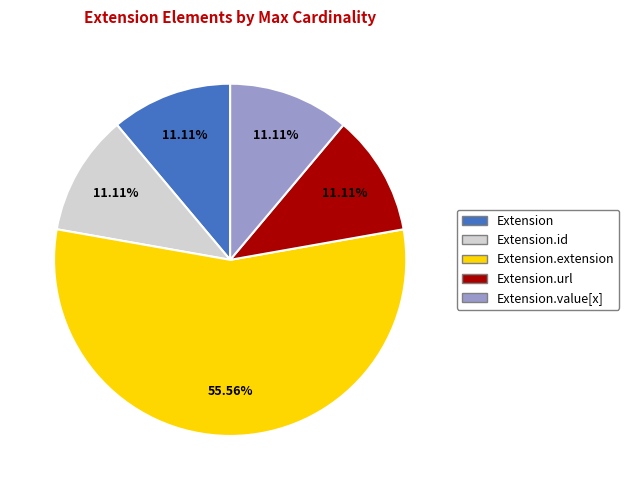

Is there a majority slice in this chart?

Yes